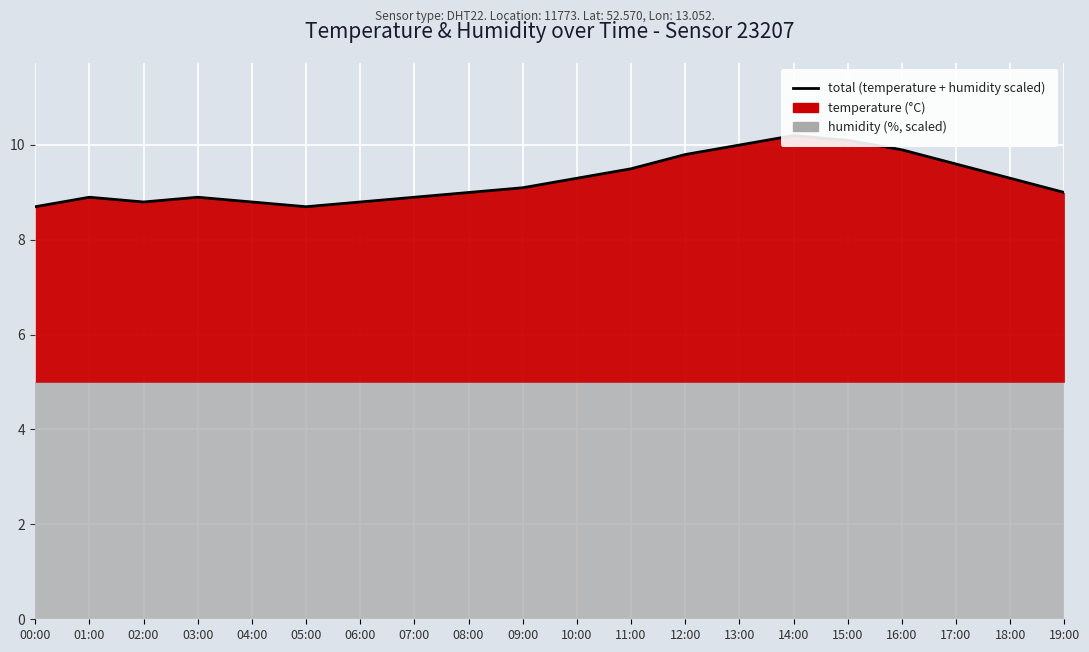

The chart shows a value of 8.7 at 05:00. True or false?

True